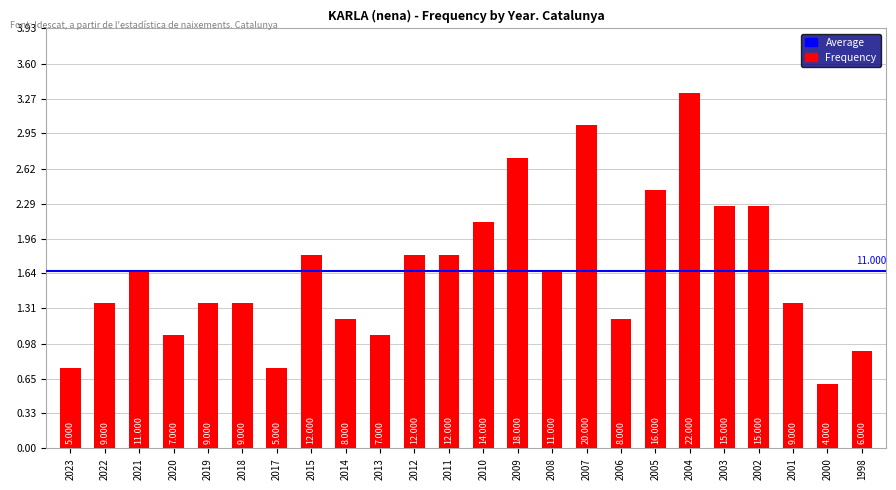

Reading left to right, what are all the values shown in this chart?

5	9	11	7	9	9	5	12	8	7	12	12	14	18	11	20	8	16	22	15	15	9	4	6